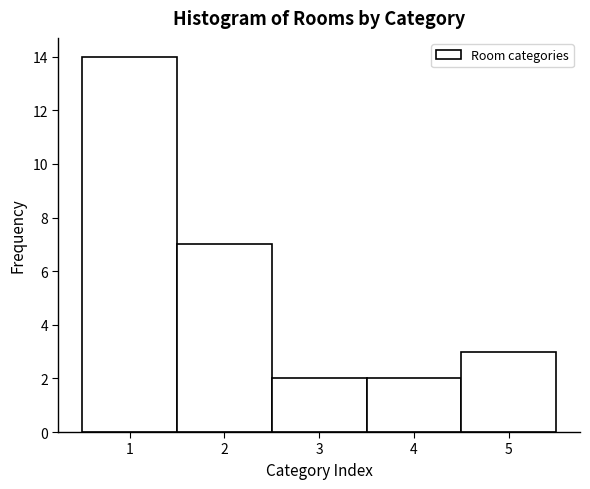

Reading left to right, transcribe this chart: for each bar, give the range it covers on the x-axis and its height. The values are not printed on the chart, so give them approximately, as read against the axis.

0.5 to 1.5: 14
1.5 to 2.5: 7
2.5 to 3.5: 2
3.5 to 4.5: 2
4.5 to 5.5: 3